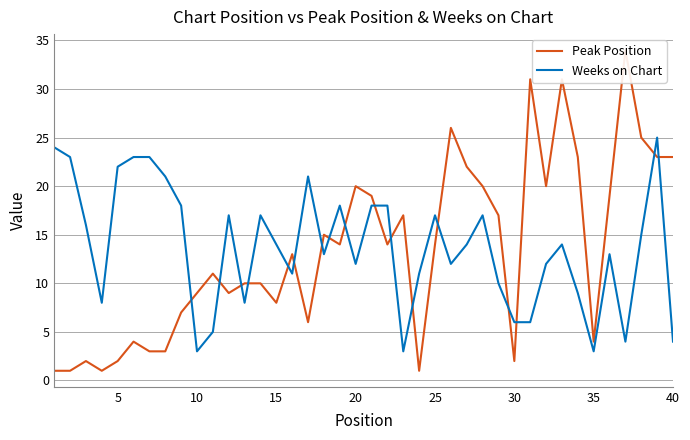

Reading left to right, extract all data points from this chart.

Peak Position: 1	1	2	1	2	4	3	3	7	9	11	9	10	10	8	13	6	15	14	20	19	14	17	1	14	26	22	20	17	2	31	20	31	23	4	19	34	25	23	23
Weeks on Chart: 24	23	16	8	22	23	23	21	18	3	5	17	8	17	14	11	21	13	18	12	18	18	3	11	17	12	14	17	10	6	6	12	14	9	3	13	4	15	25	4